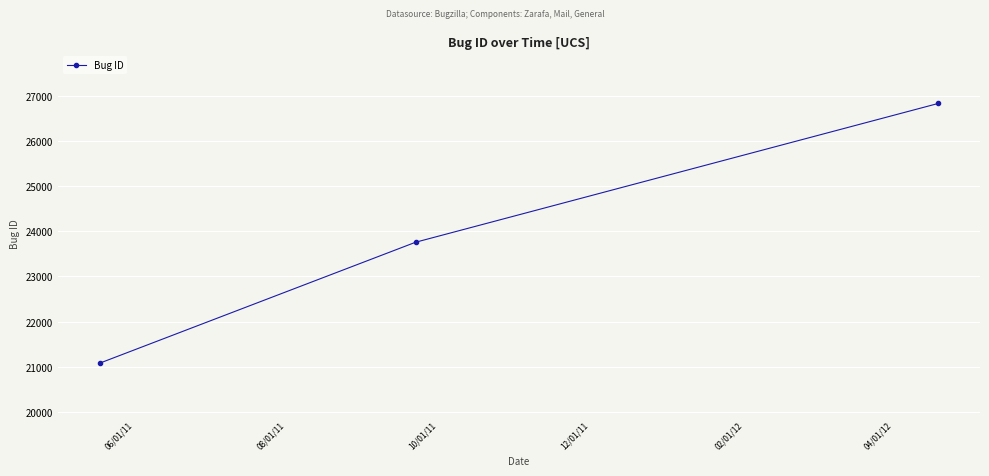

What is the greatest value displayed?

26842